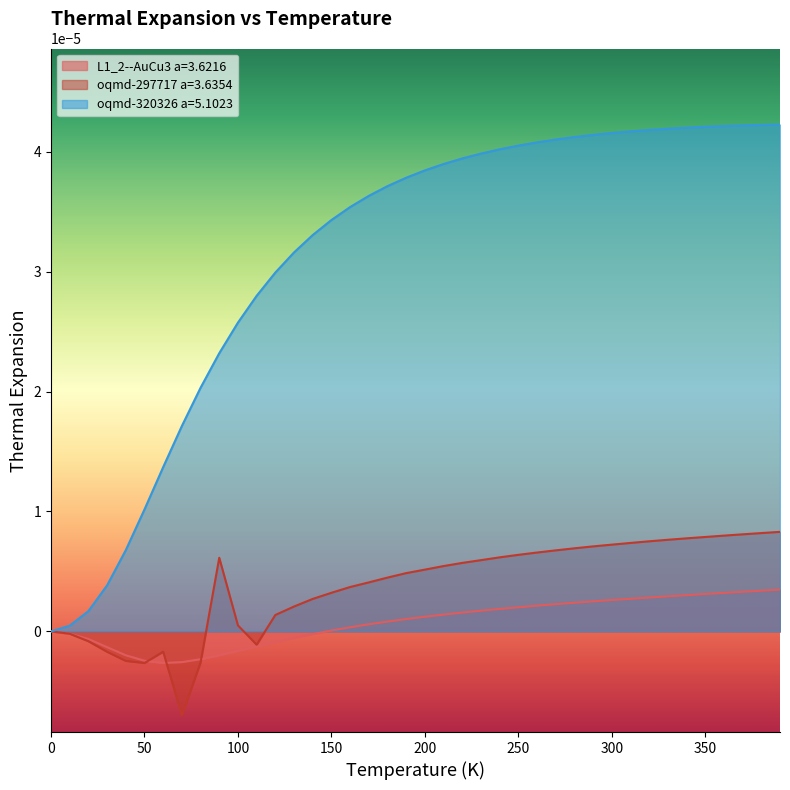

Does the chart have visible grid lines?

No